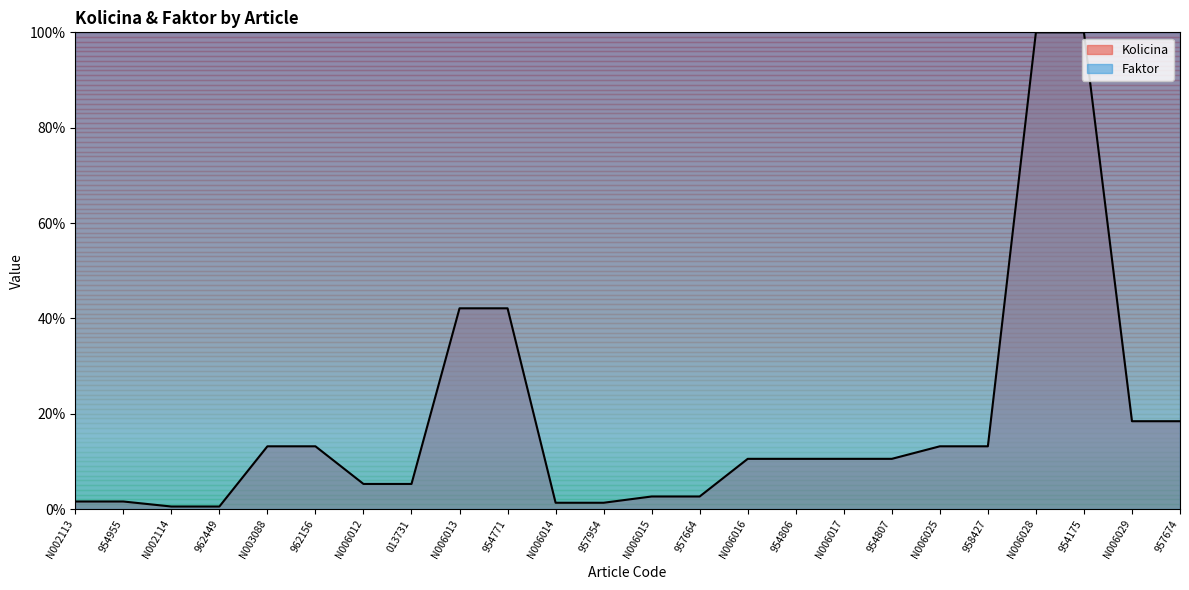

Between 954955 and N006028, which is larger?

N006028